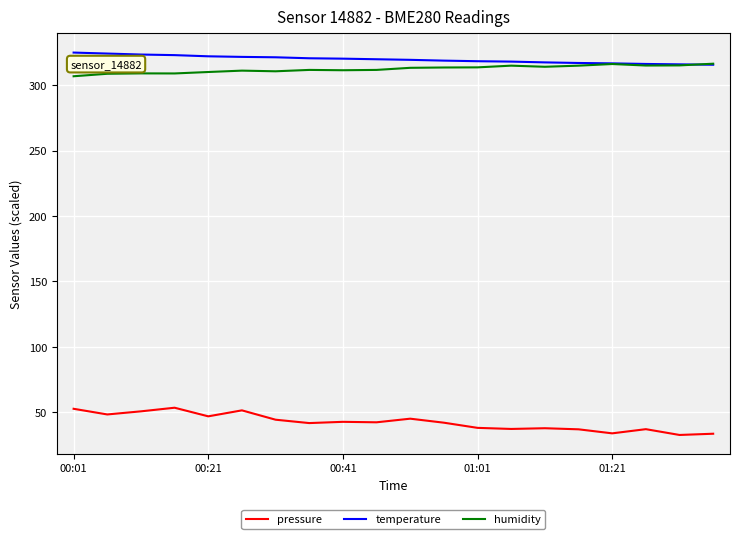

True or false: pressure and humidity intersect in this chart.

False